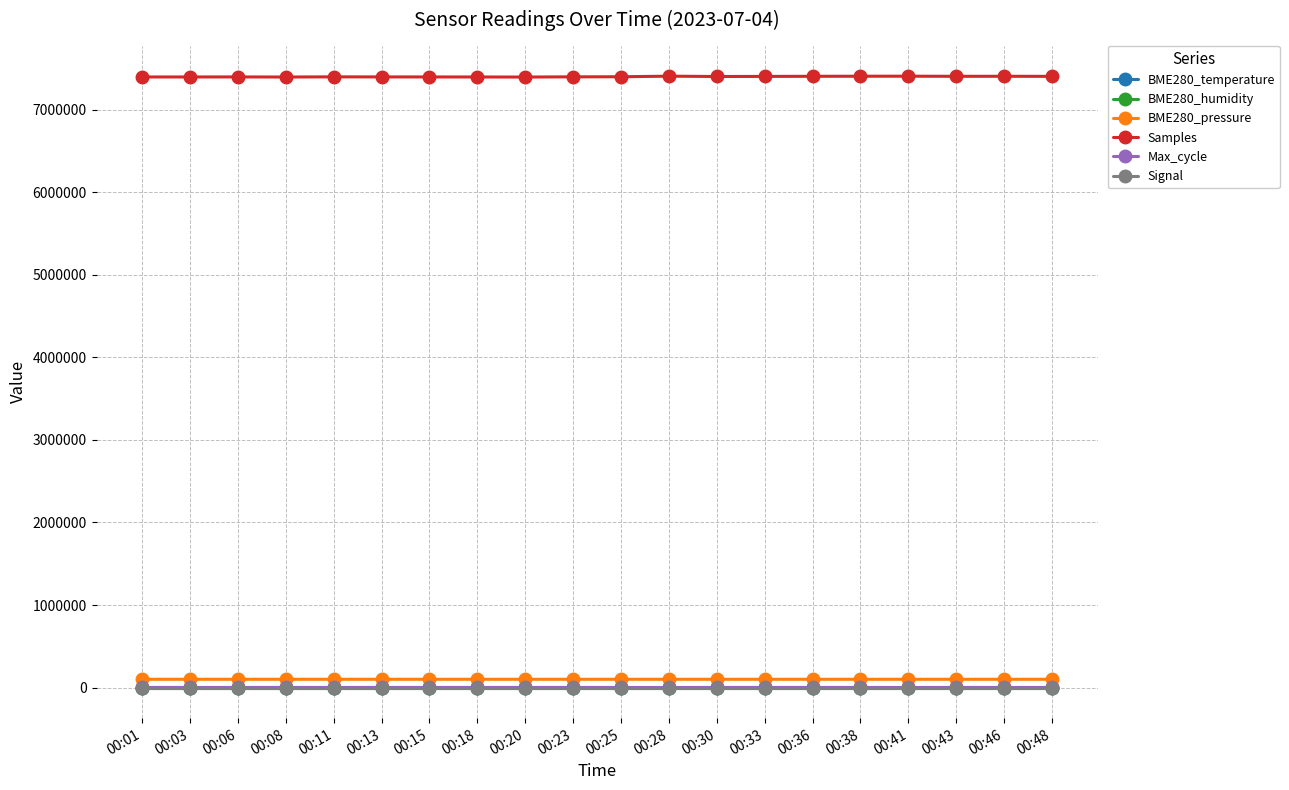

Which series has the widest spread of values?

Samples